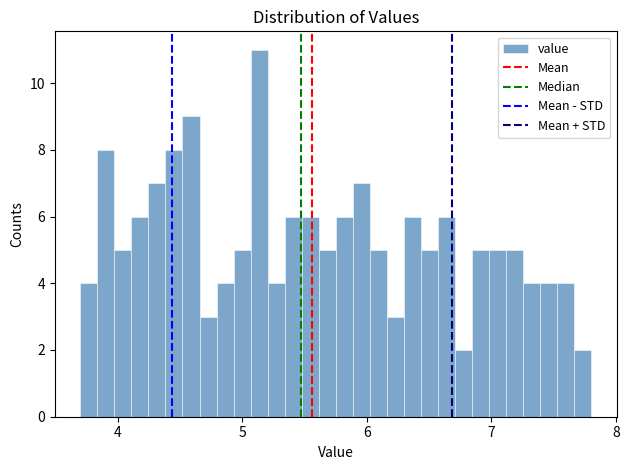

Around what value on the x-axis is the tallest bar? Give the approximate position of its centre, as read against the axis.

5.1